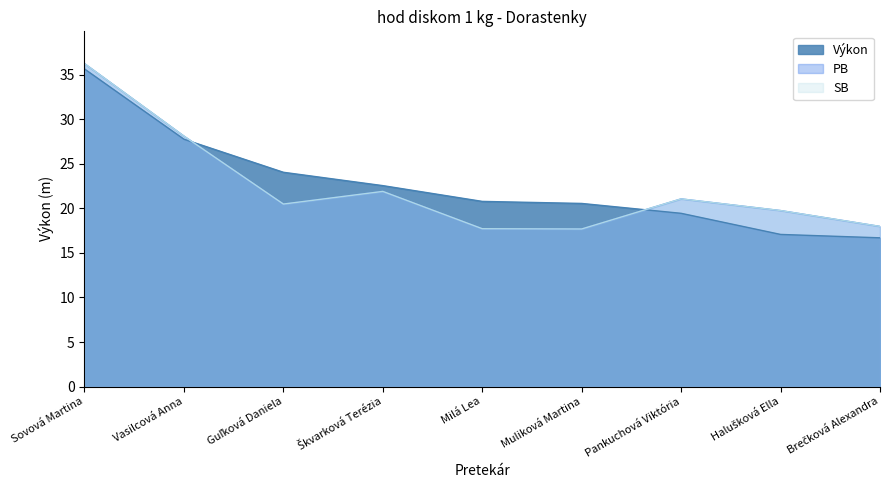

True or false: Výkon has more than 2 interior local peaks.

False